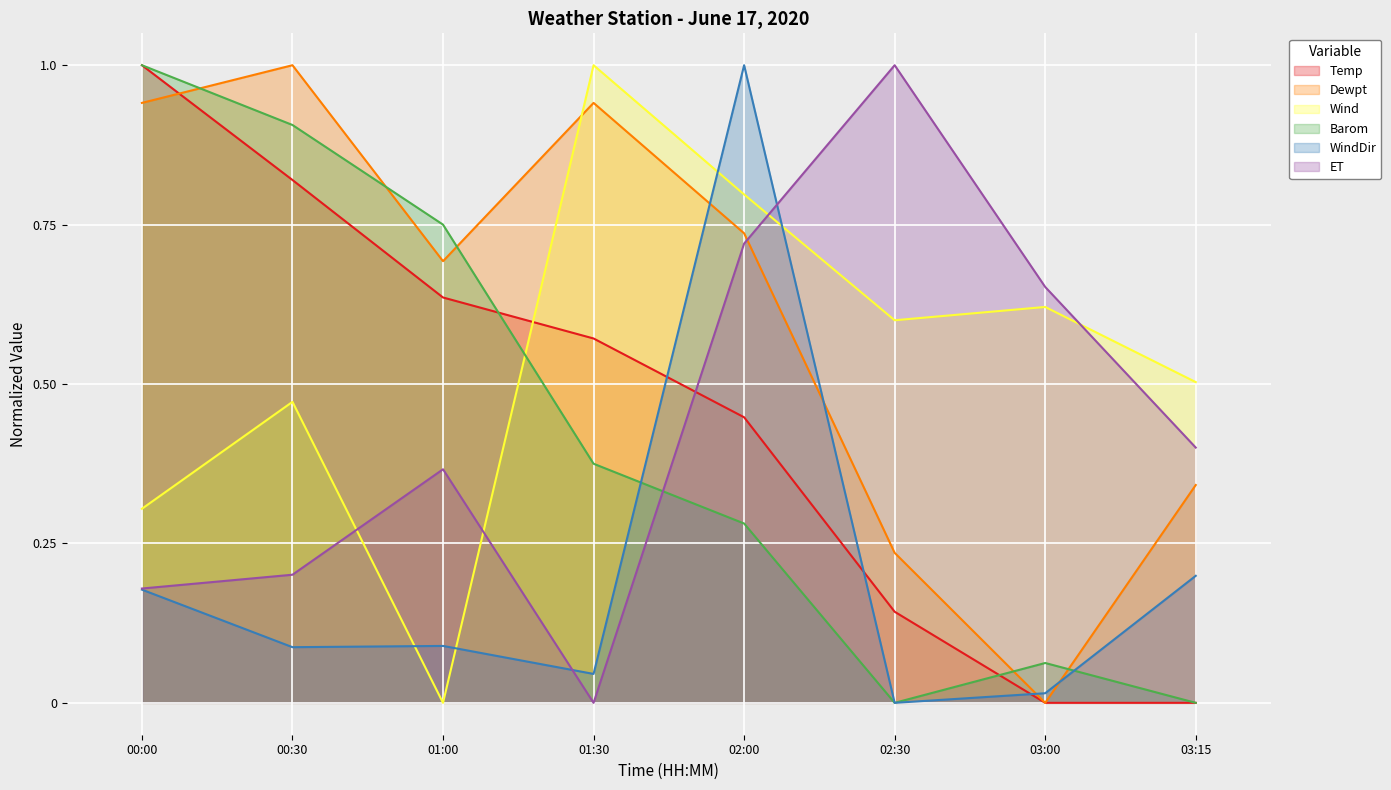

What is the difference between the maximum and minimum values in the Temp series?

1.0